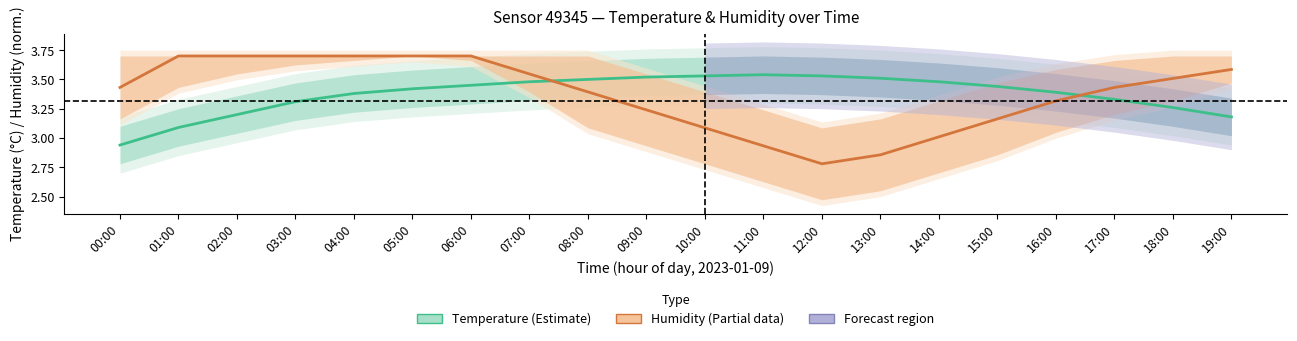

What is the difference between the Humidity (%) — rescaled values at 13:00 and 09:00?

0.4